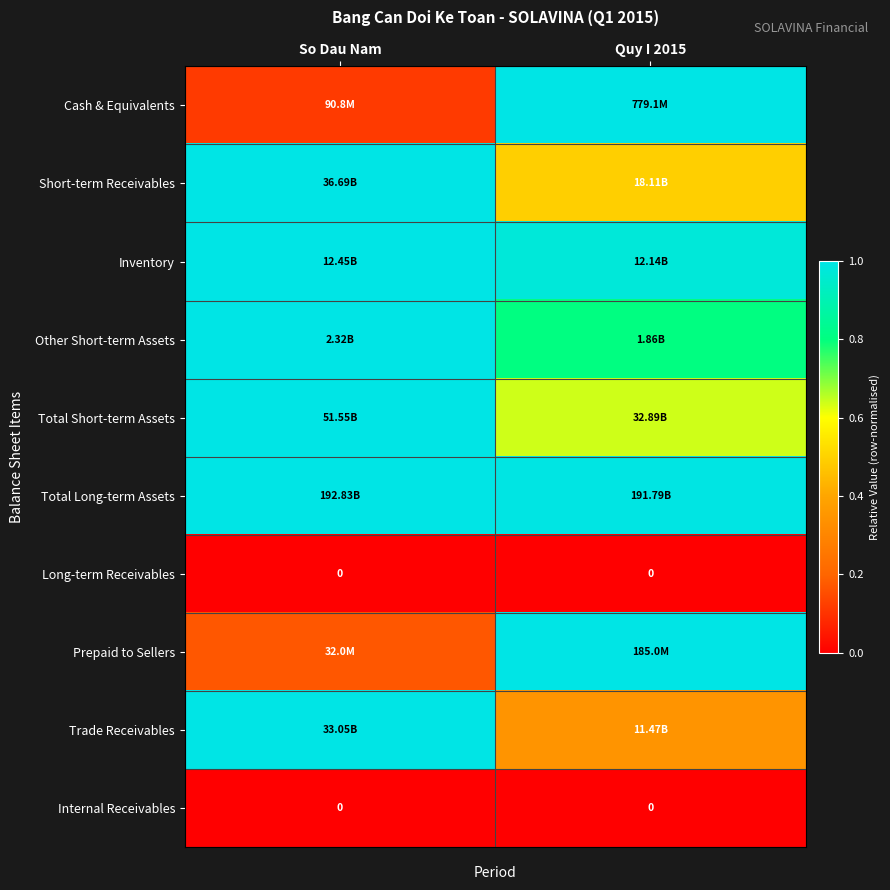

List the labels in order of Cash & Equivalents value, smallest first.

So Dau Nam, Quy I 2015